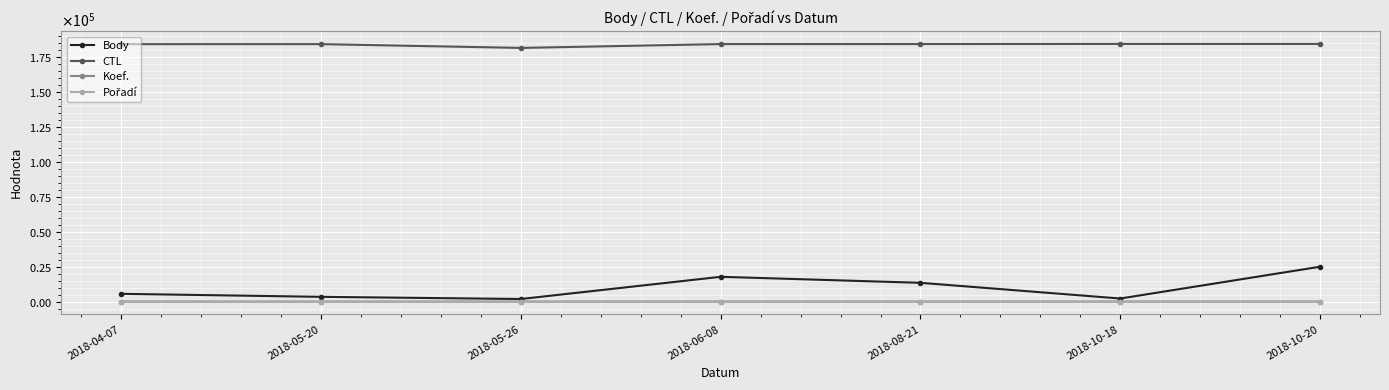

Is this an area chart (filled region under the line)?

No